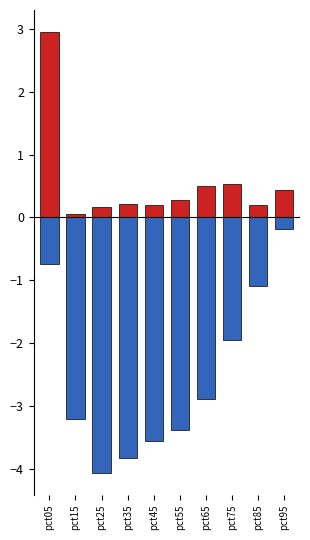

What is the maximum value for Positive?

2.9